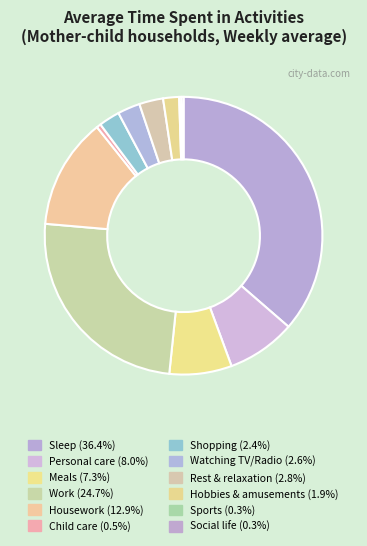

Is the sum of Sports and Child care greater than half?

No